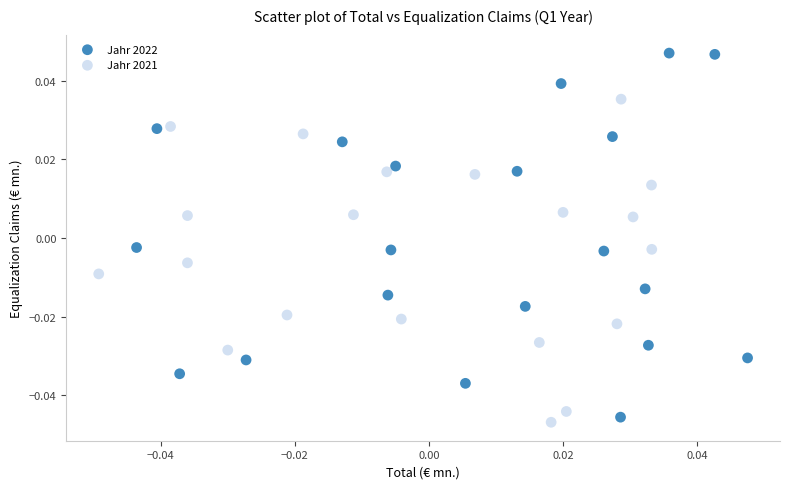

Which series contains the lowest Y value?

Jahr 2021